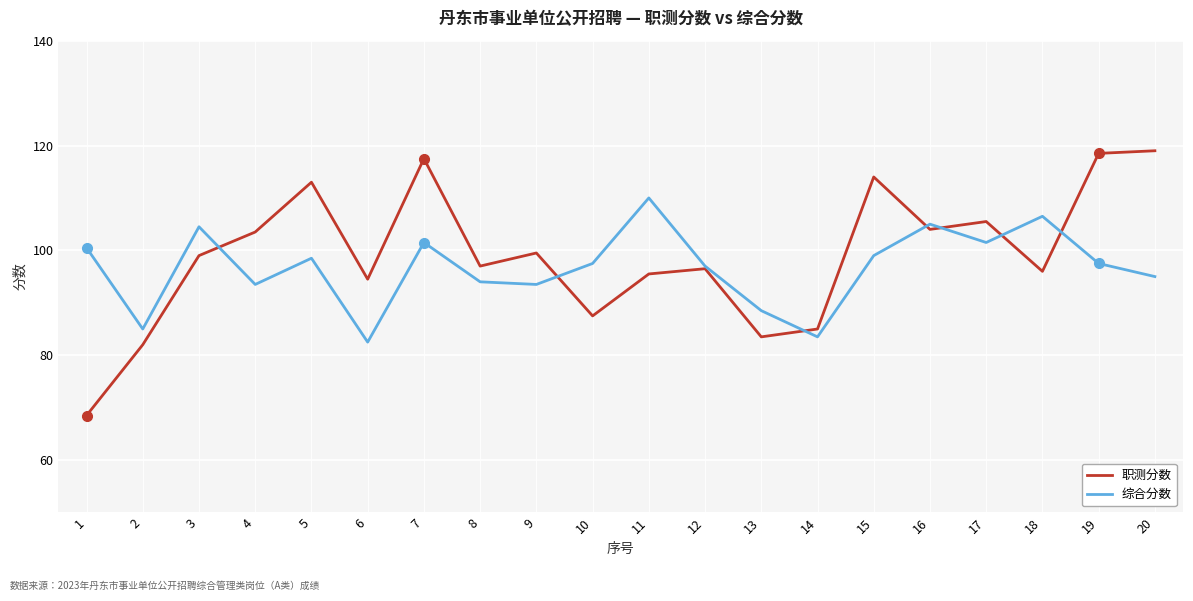

Which category has the lowest value in the 综合分数 series?

6